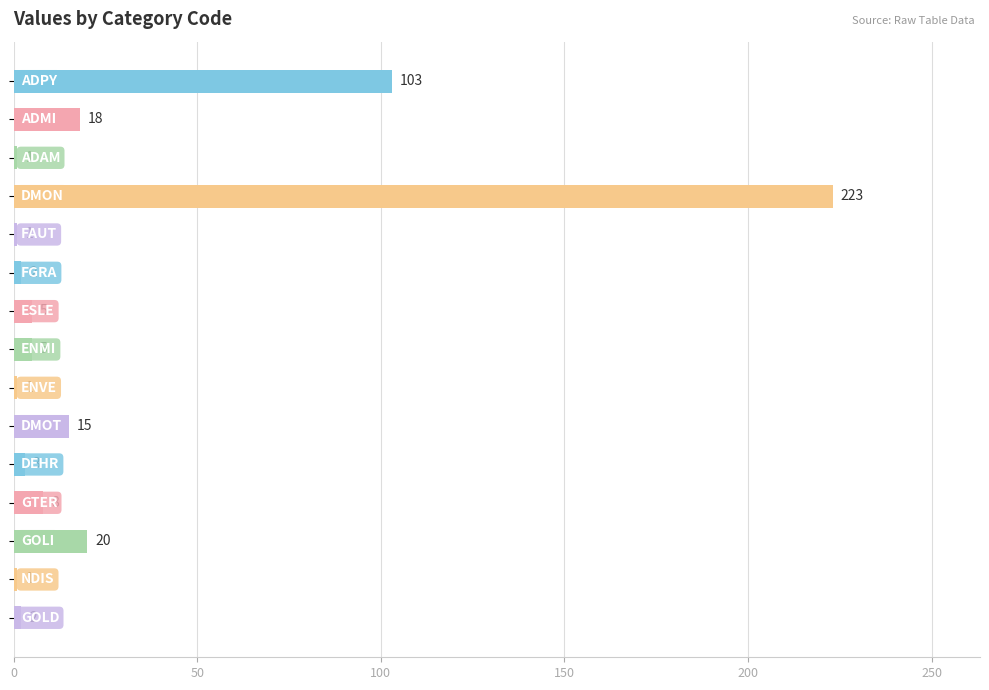

What is the greatest value displayed?

223